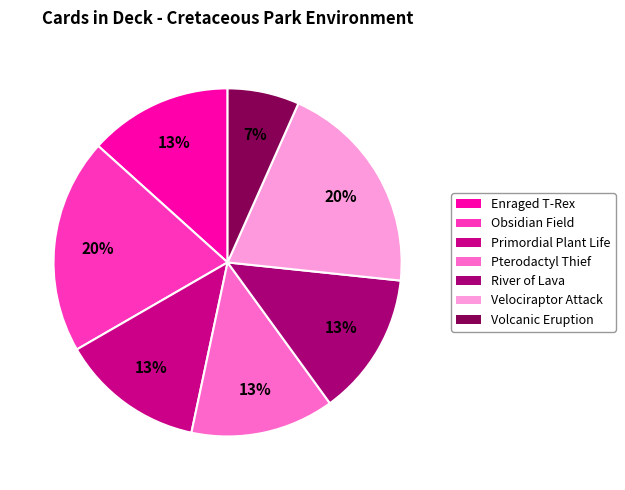

True or false: Primordial Plant Life accounts for 19% of the total.

False